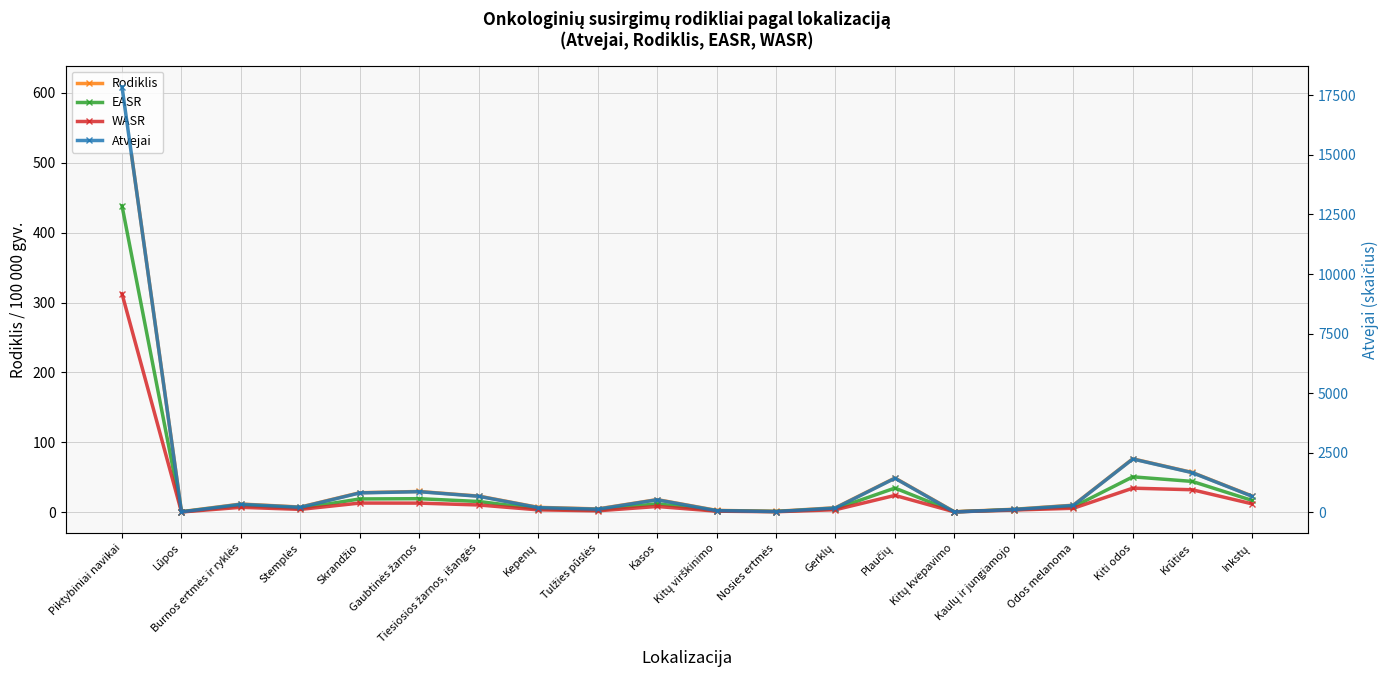

Count the number of categories in the chart.

20